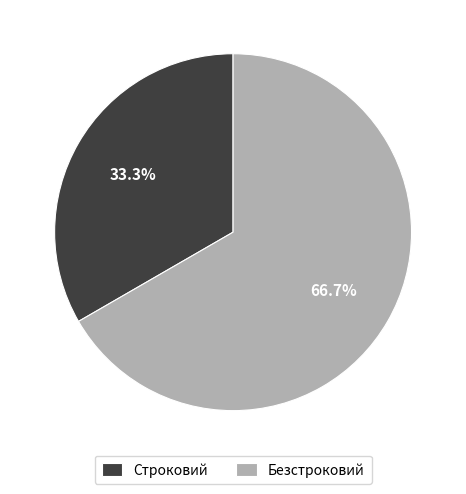

Rank the categories by value from lowest to highest.

Строковий, Безстроковий